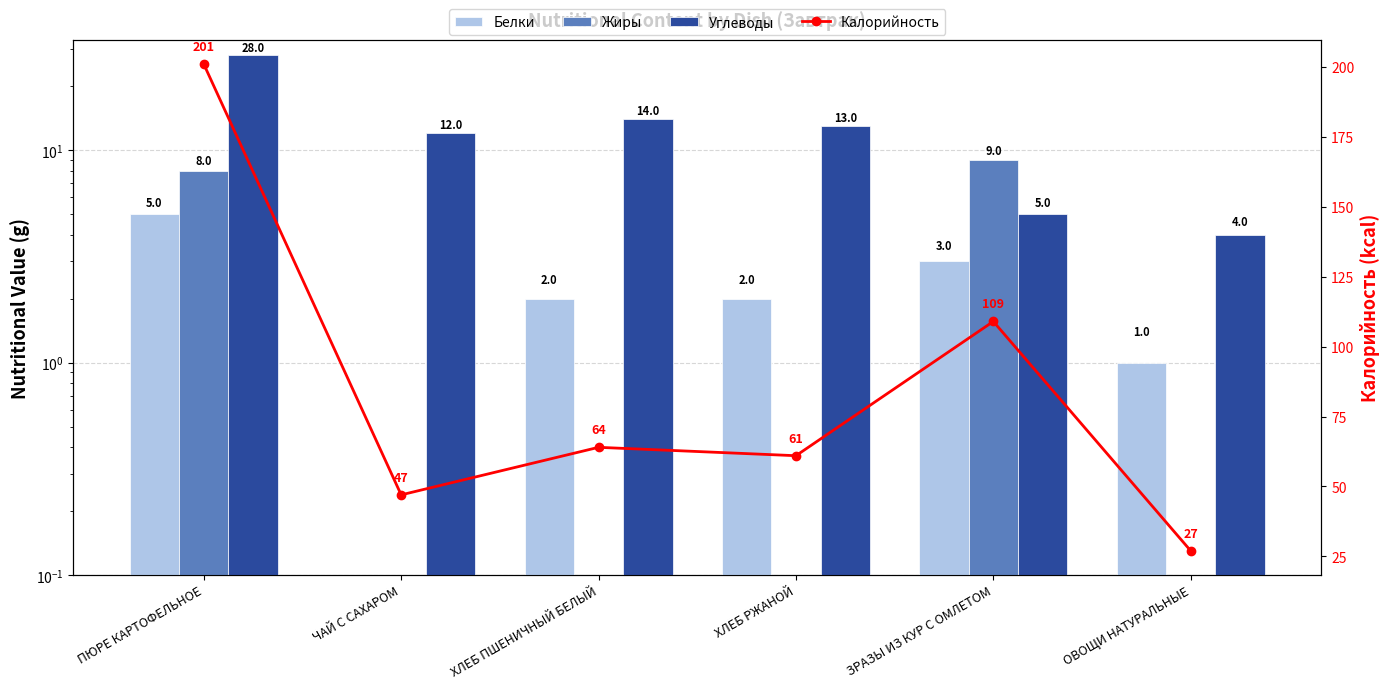

Which series has the largest total across all categories?

Калорийность